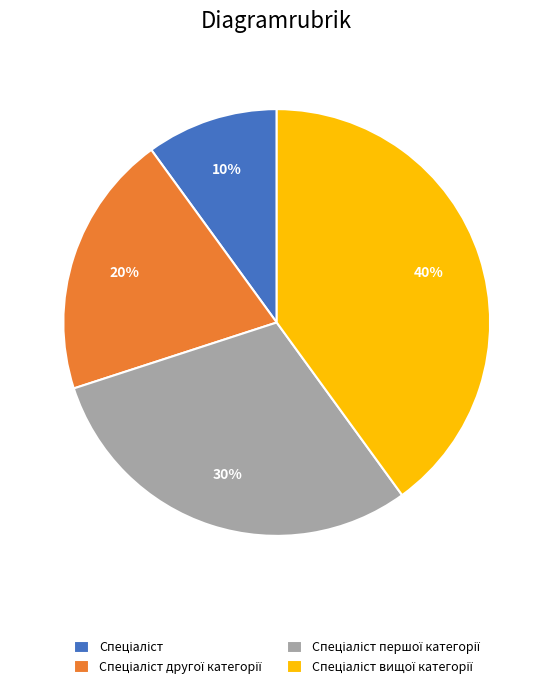

To the nearest percent, what is the average slice percentage?

25%